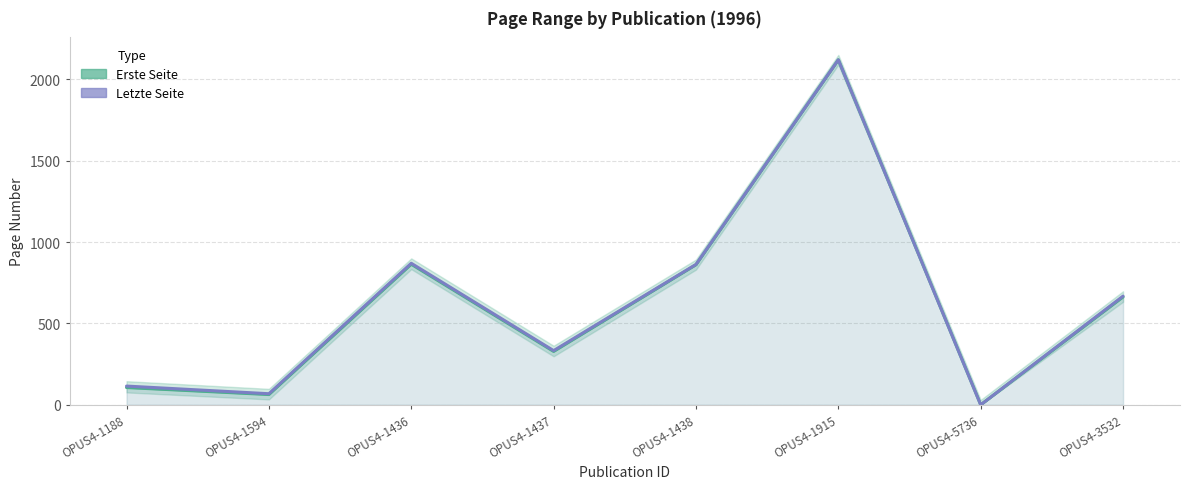

Where is the first local minimum for Erste Seite?

OPUS4-1594